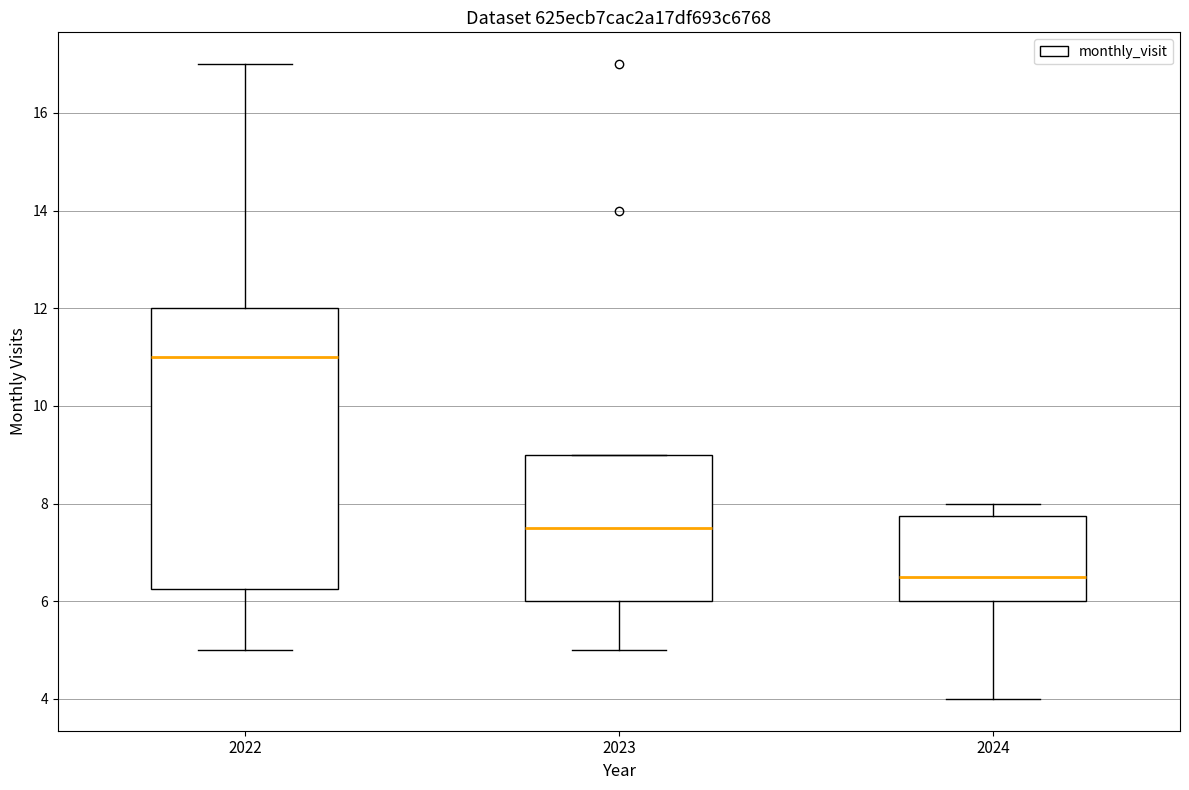

Where does the lower whisker of the box at x = 2023 end on the y-axis? The values are not printed on the chart, so give them approximately, as read against the axis.

5.0